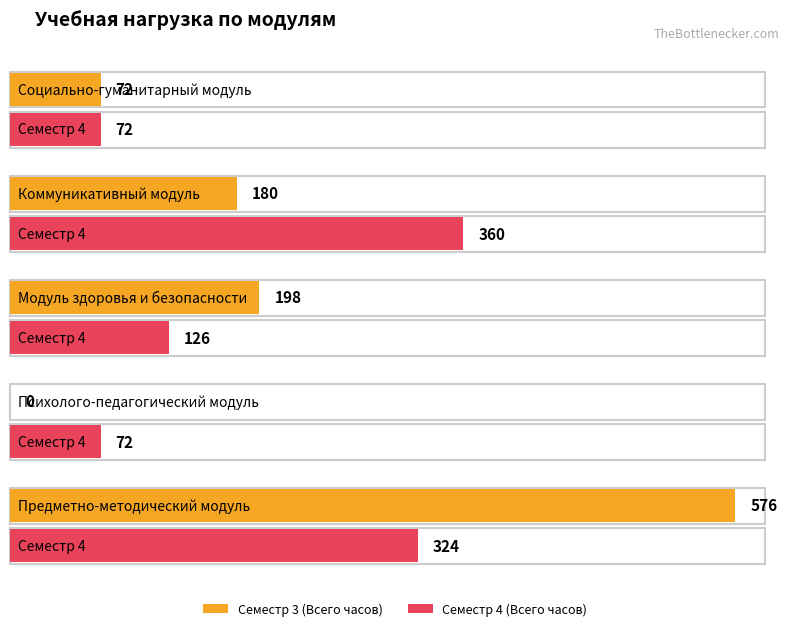

Where does the Семестр 3 (Всего часов) series first go above 180?

2